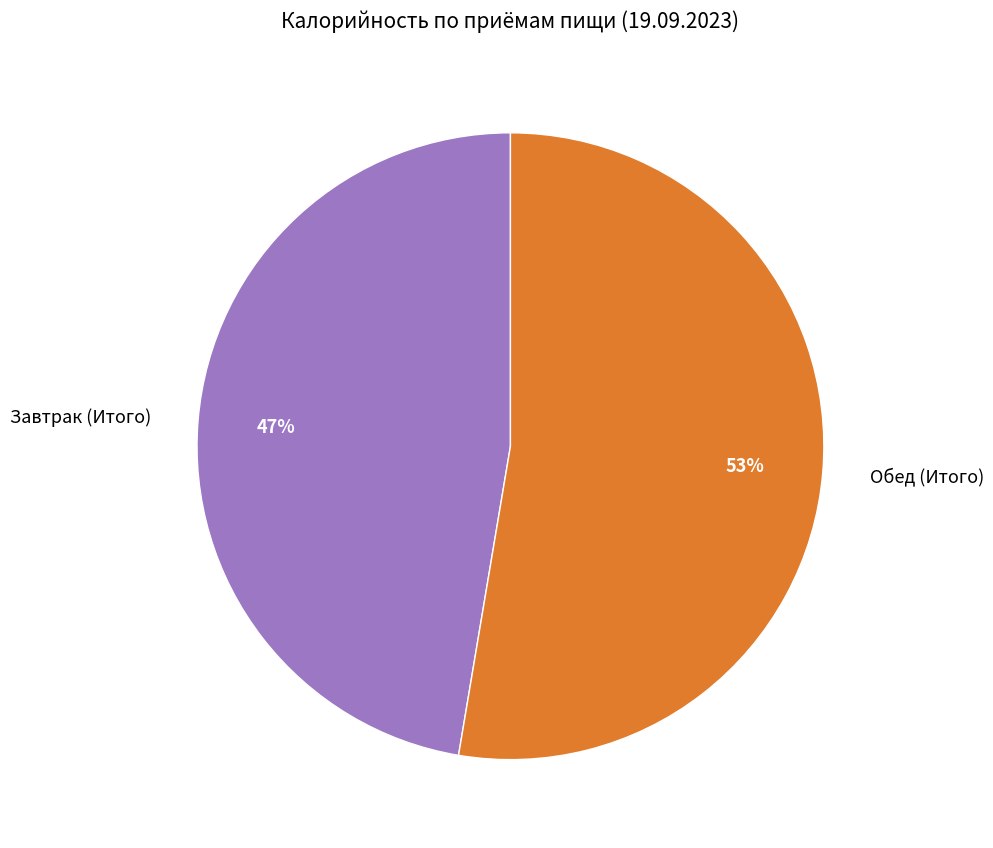

Which category has the smallest portion of the pie?

Завтрак (Итого)